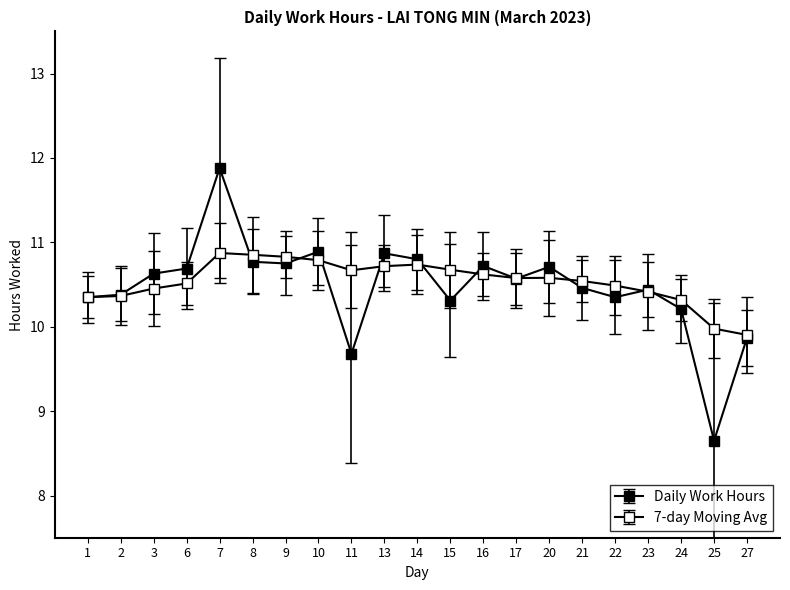

Is this an area chart (filled region under the line)?

No